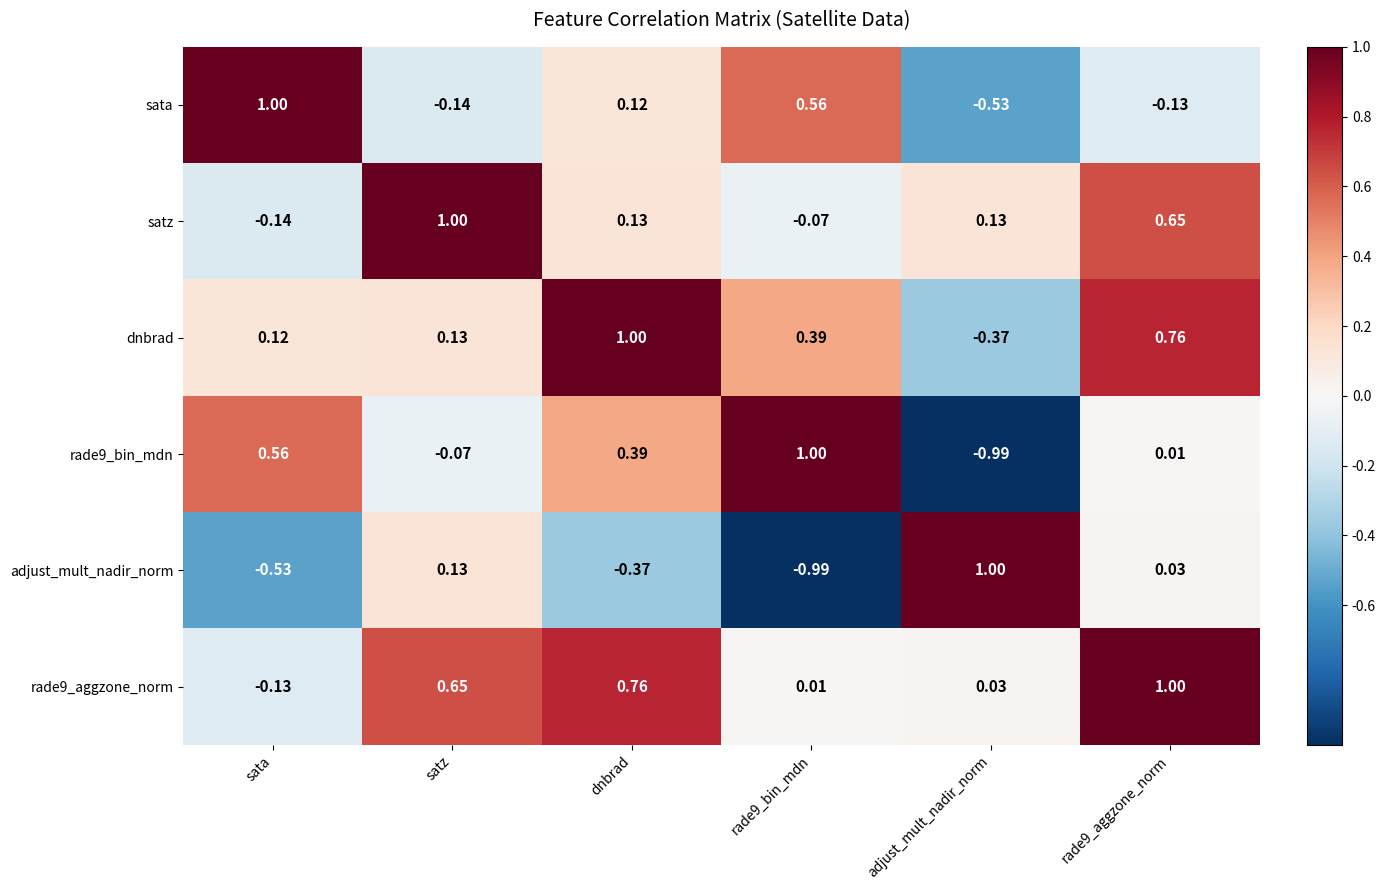

Which series has the largest total across all categories?

rade9_aggzone_norm